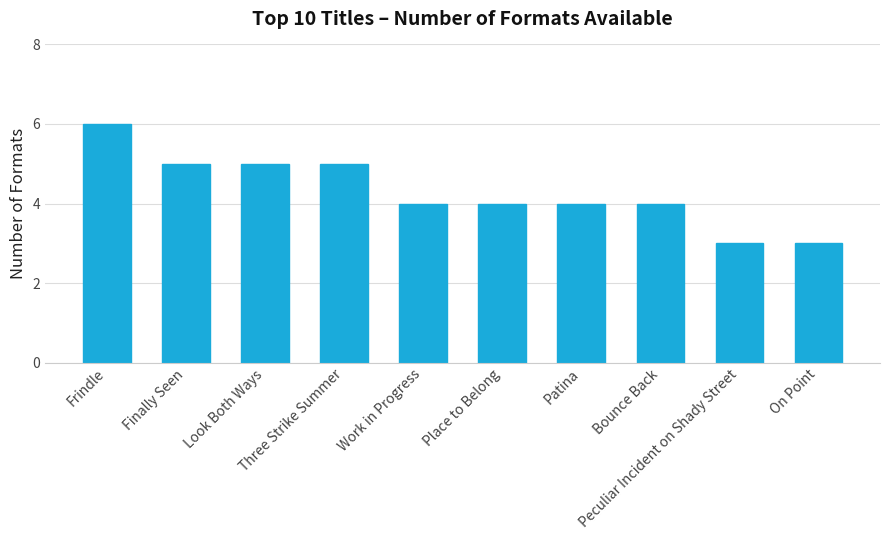

Count the values in the range 4 to 5.

7